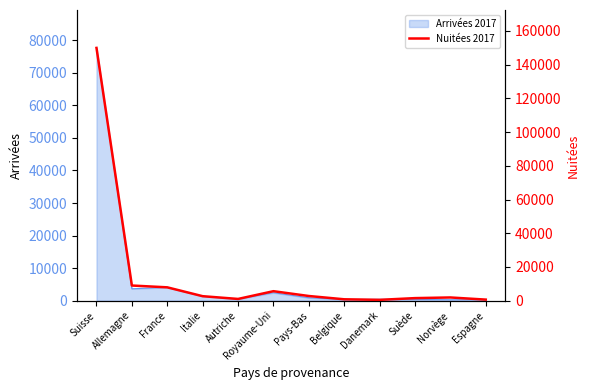

What is the label of the 5th point from the left?

Autriche